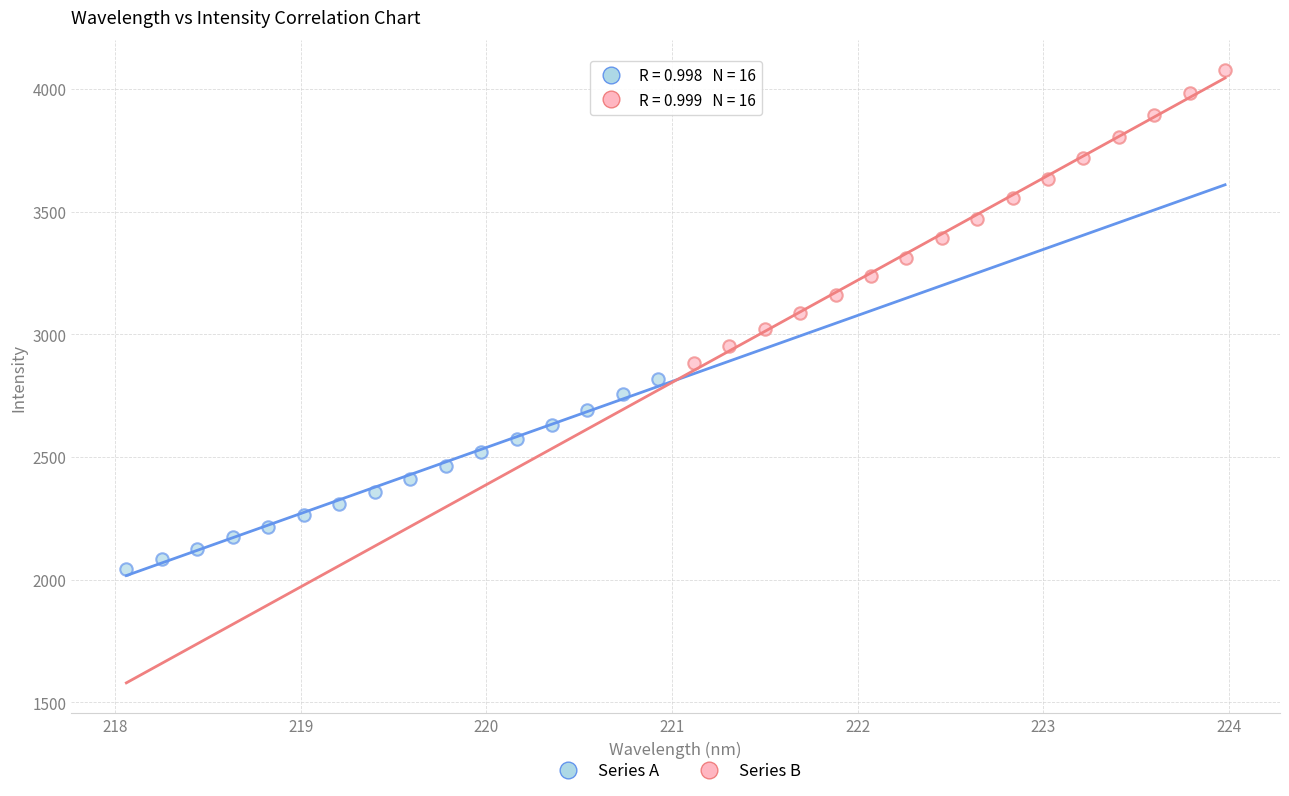

Which series contains the highest Y value?

Series B